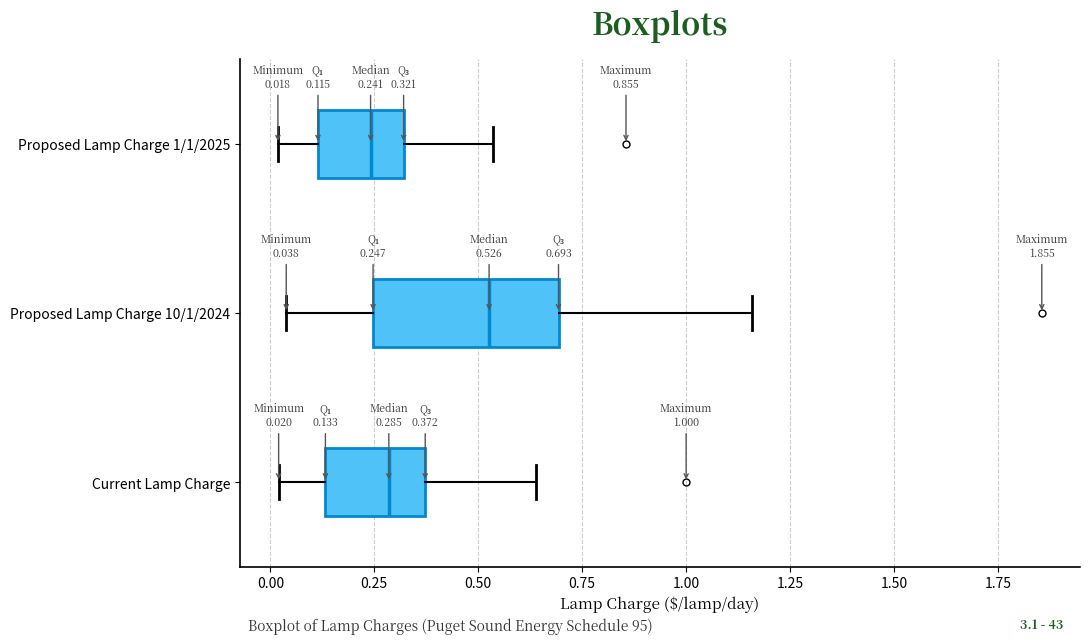

Which box is the widest, from its left edge to its right edge?

Proposed Lamp Charge 10/1/2024